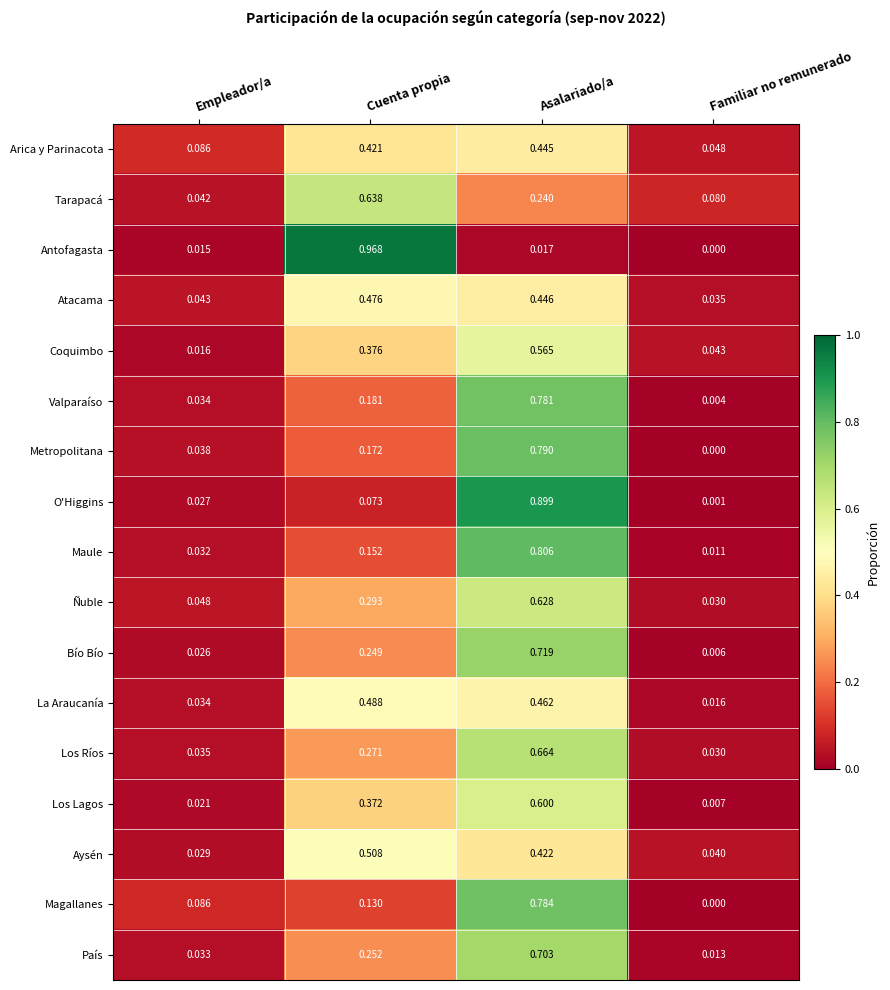

Which label corresponds to the largest value in the chart?

Cuenta propia